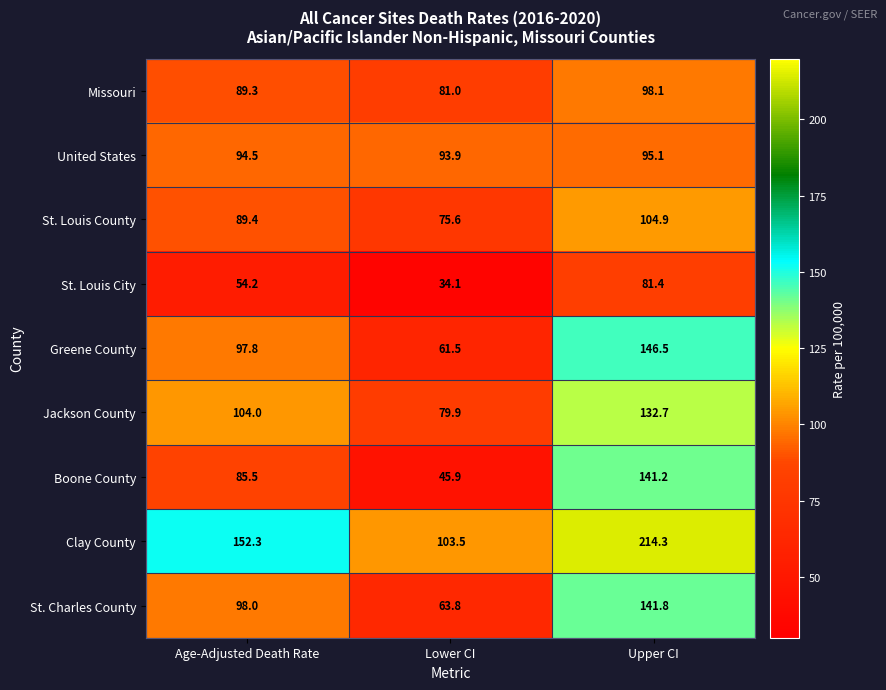

Between Age-Adjusted Death Rate and Upper CI, which series saw the biggest shift?

Clay County